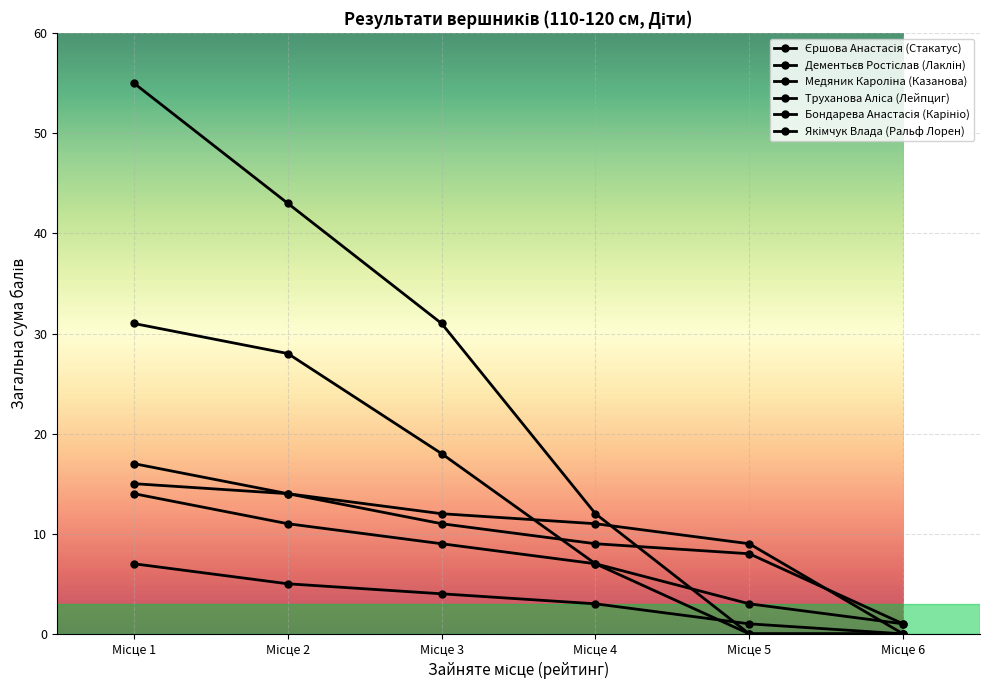

How many intersections are there between Єршова Анастасія (Стакатус) and Труханова Аліса (Лейпциг)?

1